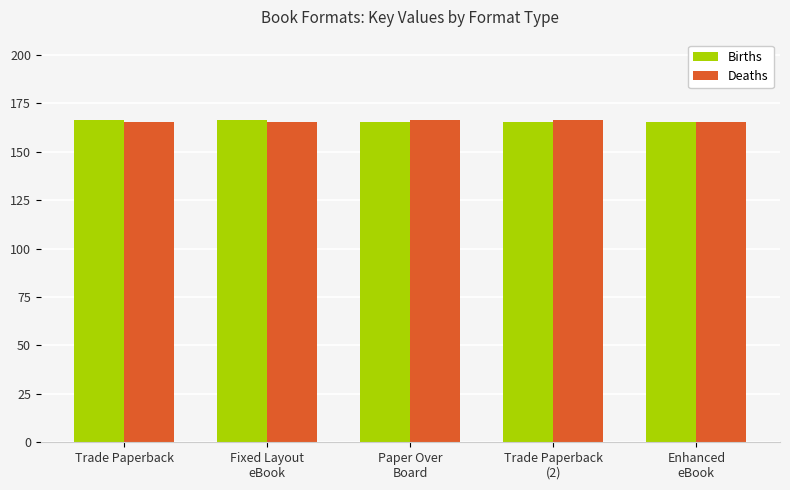

What is the total value across all series at Trade Paperback?

331.8